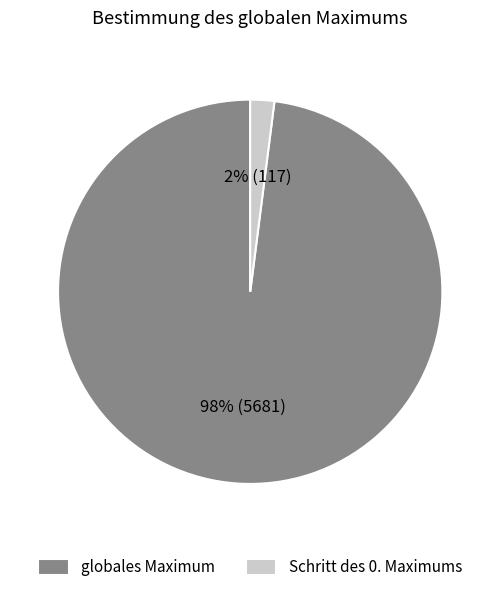

To the nearest percent, what percentage of the pie is globales Maximum?

98%